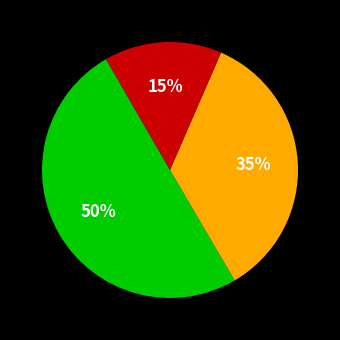

To the nearest percent, what is the average slice percentage?

33%